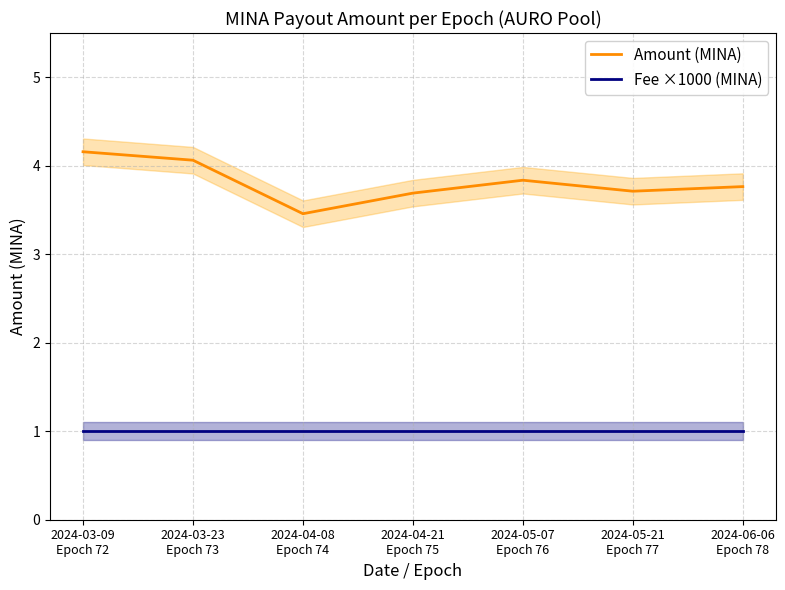

What is the greatest value displayed?

4.2